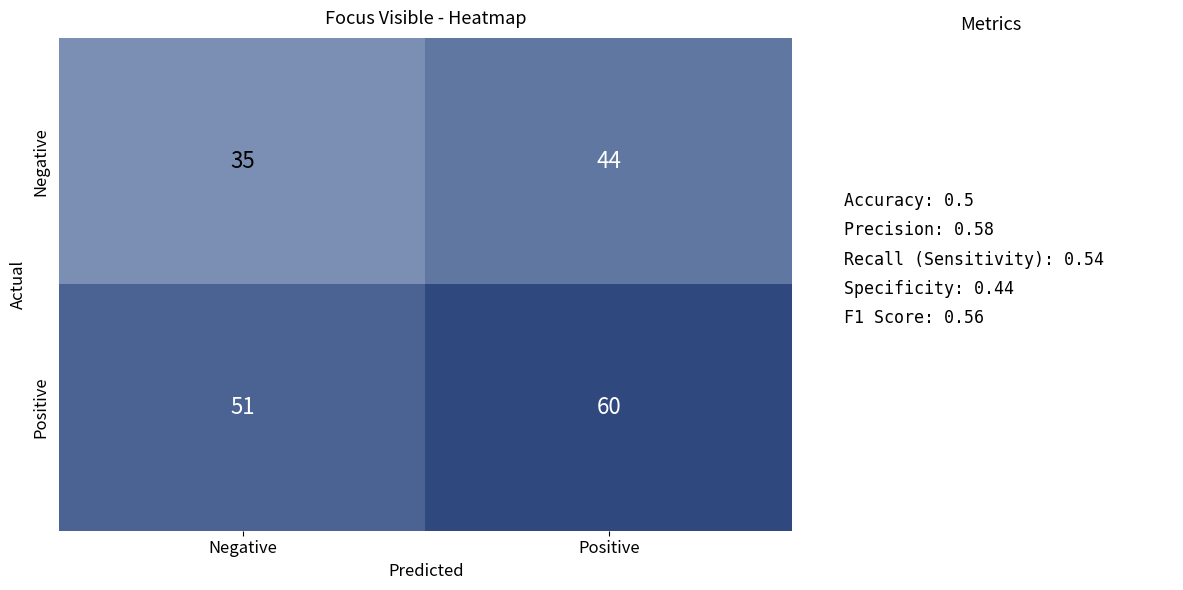

How many series are shown in this chart?

2